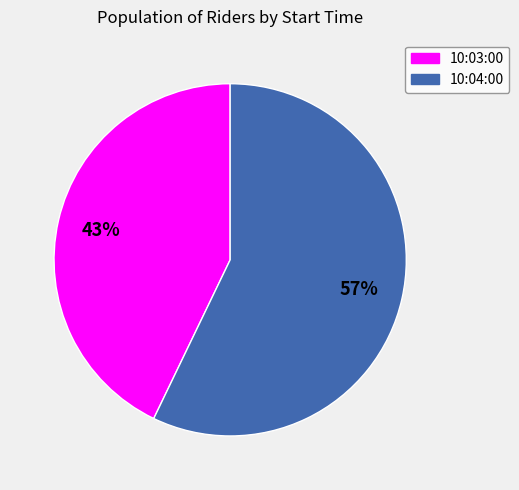

Which has a higher value, 10:03:00 or 10:04:00?

10:04:00